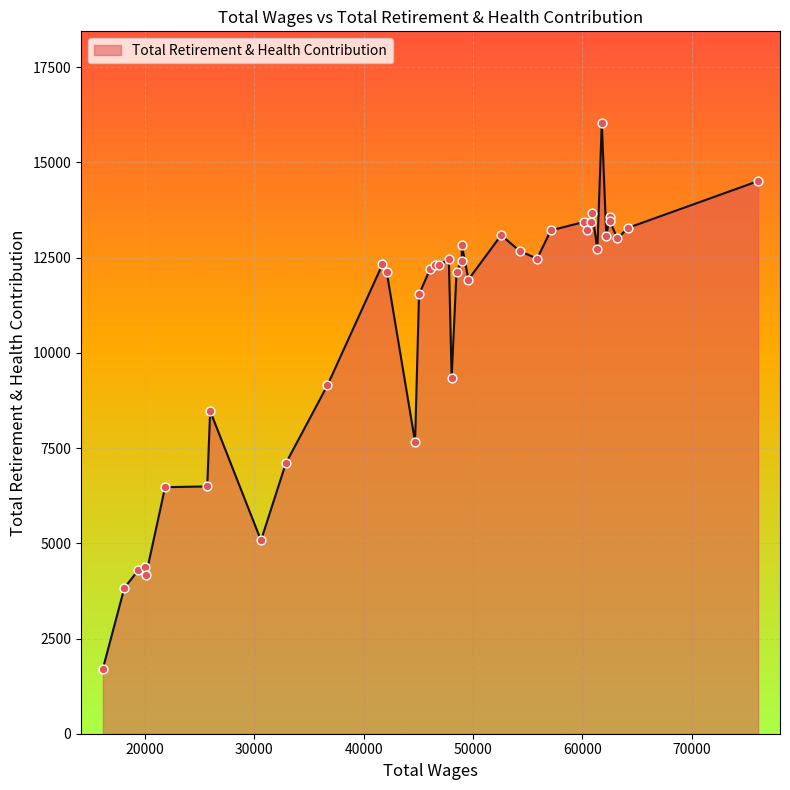

Which has a higher value, 21832.0 or 16146.0?

21832.0